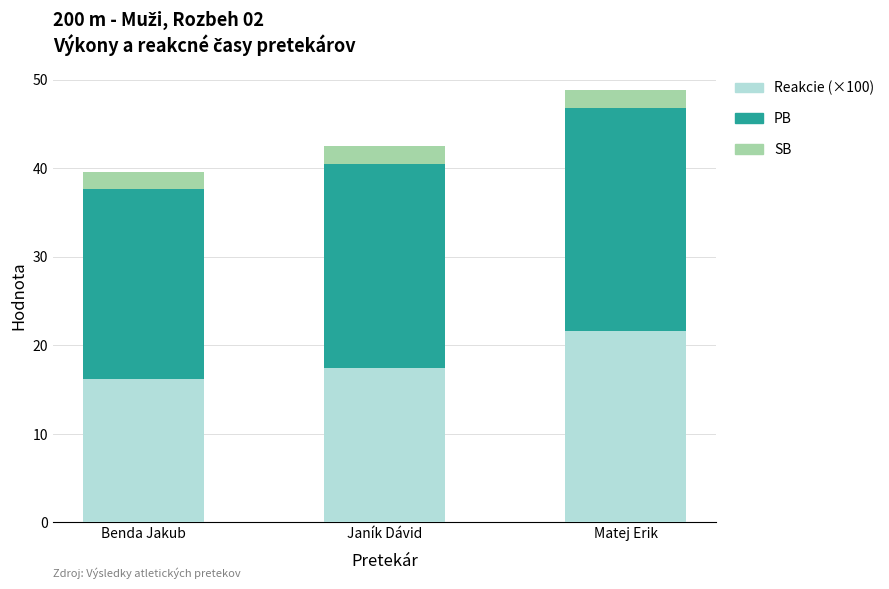

The value of Reakcie (×100) at Matej Erik is 21.6. True or false?

True